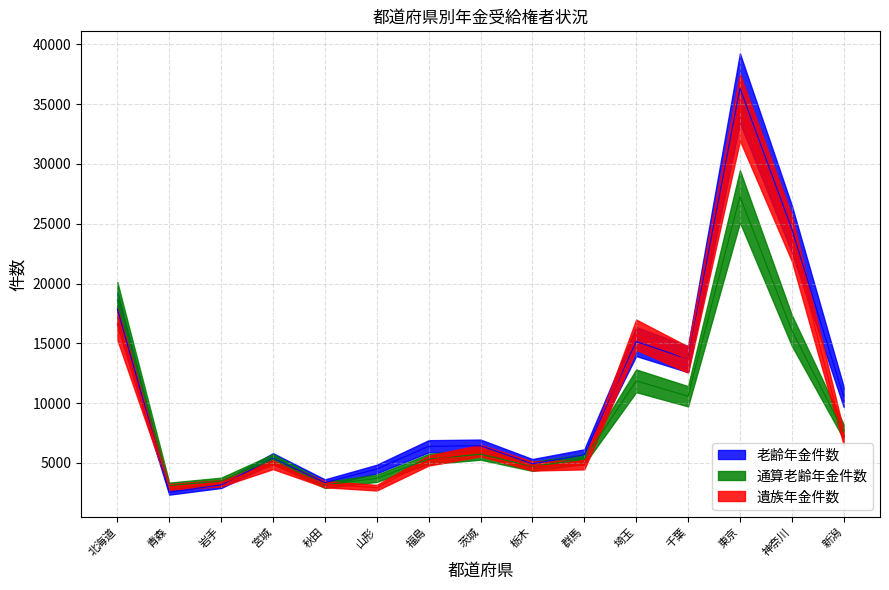

What is the value of the 遺族年金件数 point at the 5th from the left?

3227